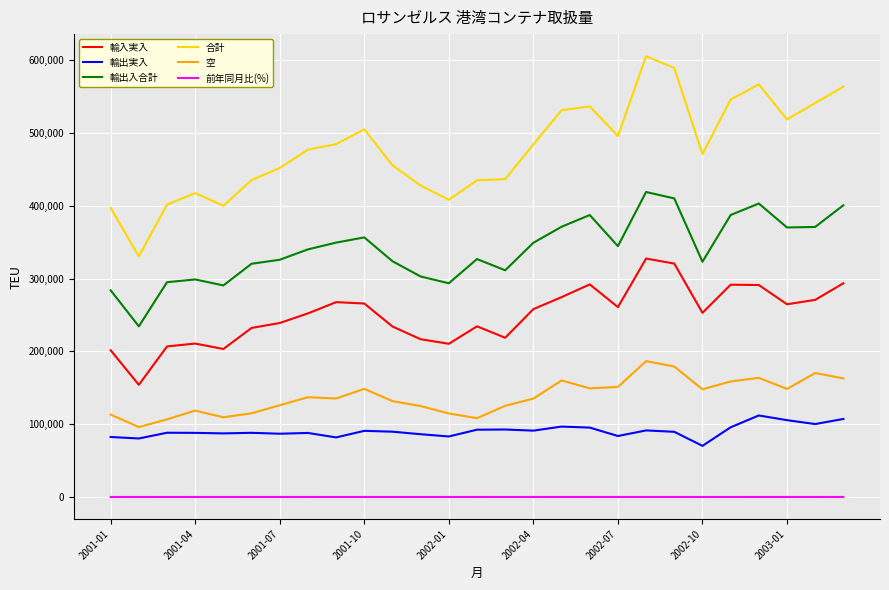

How many lines are shown in the chart?

6